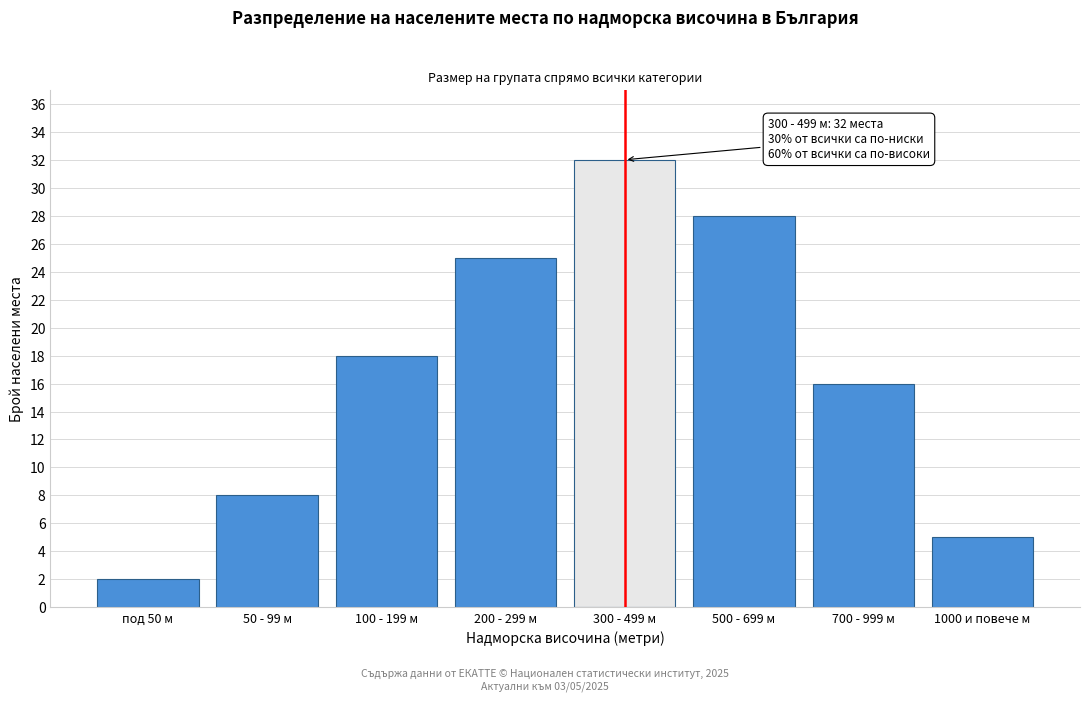

Reading right to left, transcribe all the data shown in this chart.

5	16	28	32	25	18	8	2